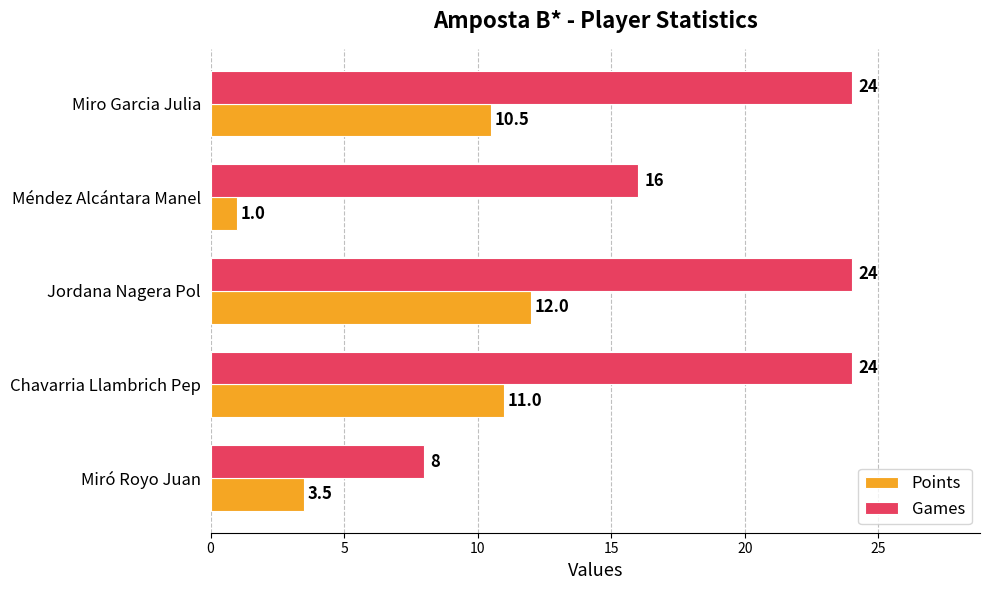

What is the difference between the second highest and second lowest values in the Games series?

8.0